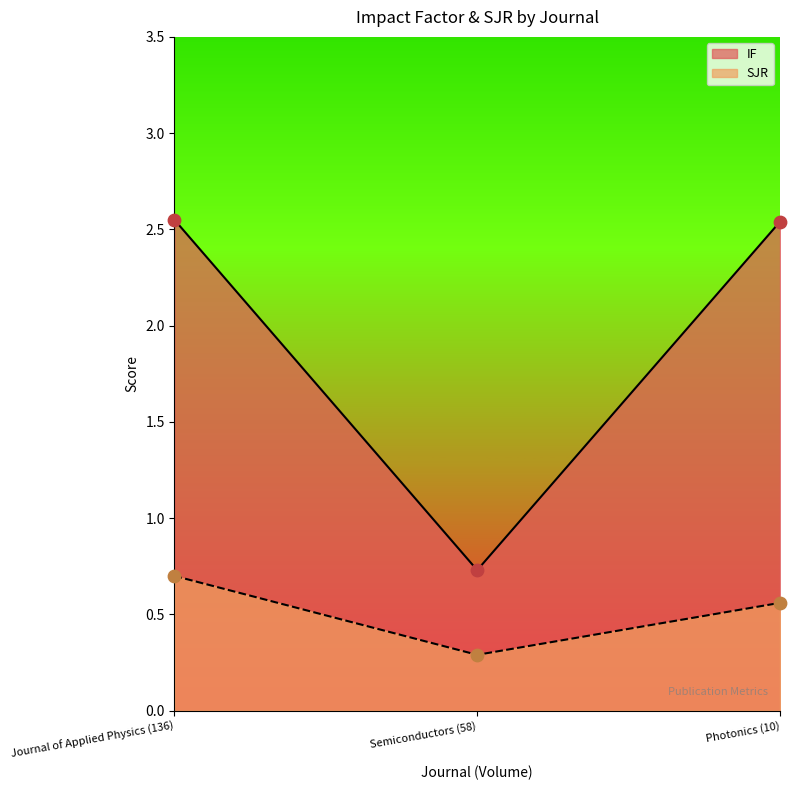

What are all the series names shown in the legend?

IF, SJR